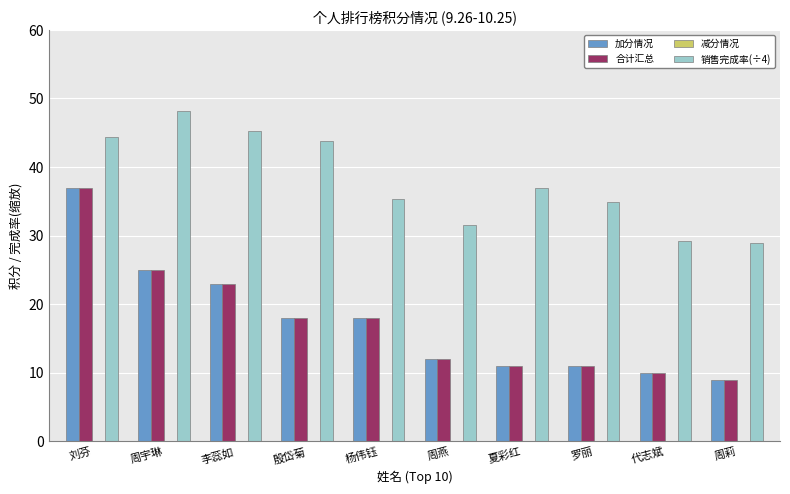

Reading left to right, transcribe all the data shown in this chart.

加分情况: 刘芬=37.0	周宇琳=25.0	李蕊如=23.0	殷岱菊=18.0	杨伟钰=18.0	周燕=12.0	夏彩红=11.0	罗丽=11.0	代志斌=10.0	周莉=9.0
合计汇总: 刘芬=37.0	周宇琳=25.0	李蕊如=23.0	殷岱菊=18.0	杨伟钰=18.0	周燕=12.0	夏彩红=11.0	罗丽=11.0	代志斌=10.0	周莉=9.0
销售完成率(÷4): 刘芬=44.4	周宇琳=48.1	李蕊如=45.2	殷岱菊=43.7	杨伟钰=35.3	周燕=31.6	夏彩红=36.9	罗丽=34.9	代志斌=29.3	周莉=29.0